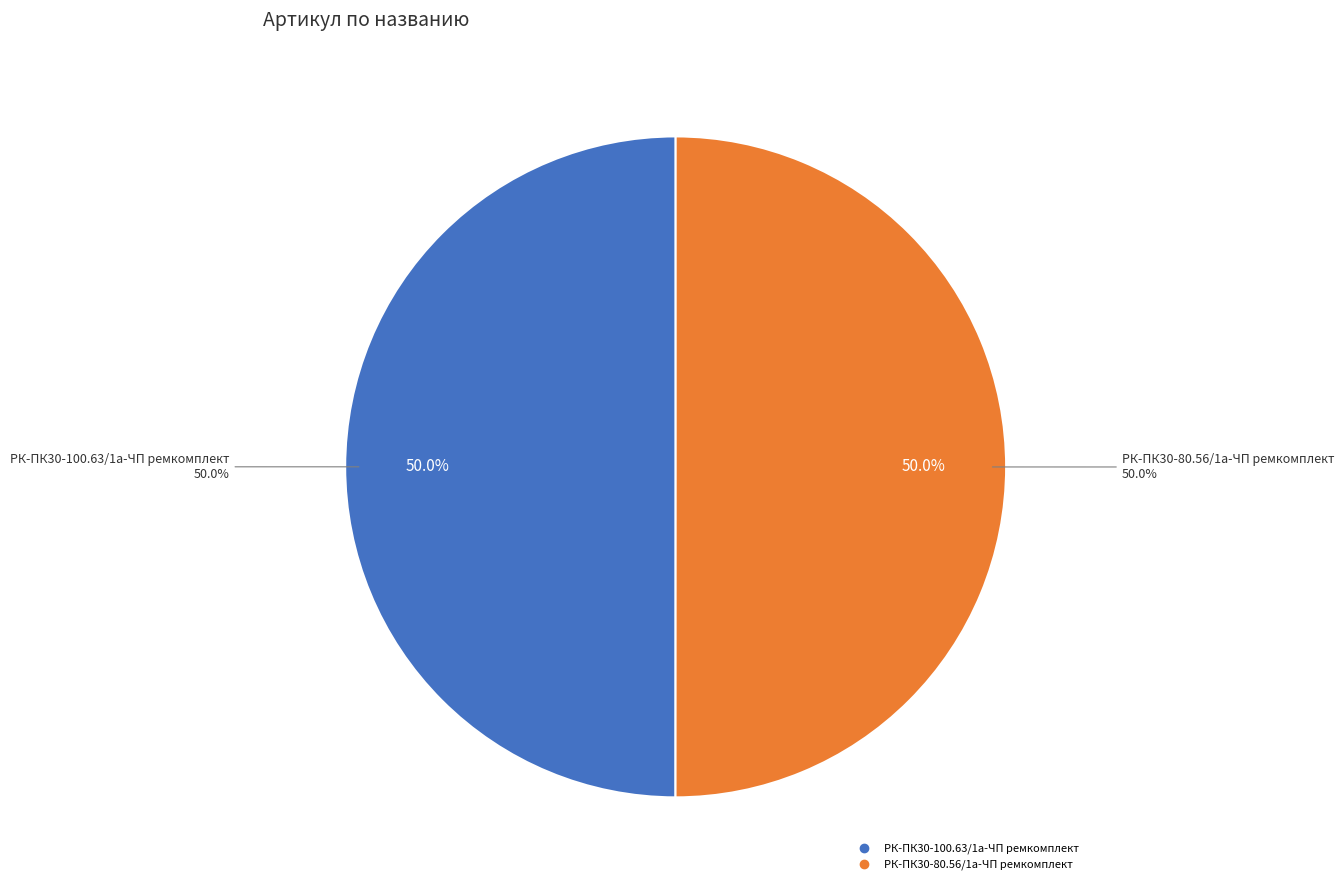

The РК-ПК30-80.56/1а-ЧП ремкомплект slice represents 50% of the pie. True or false?

True